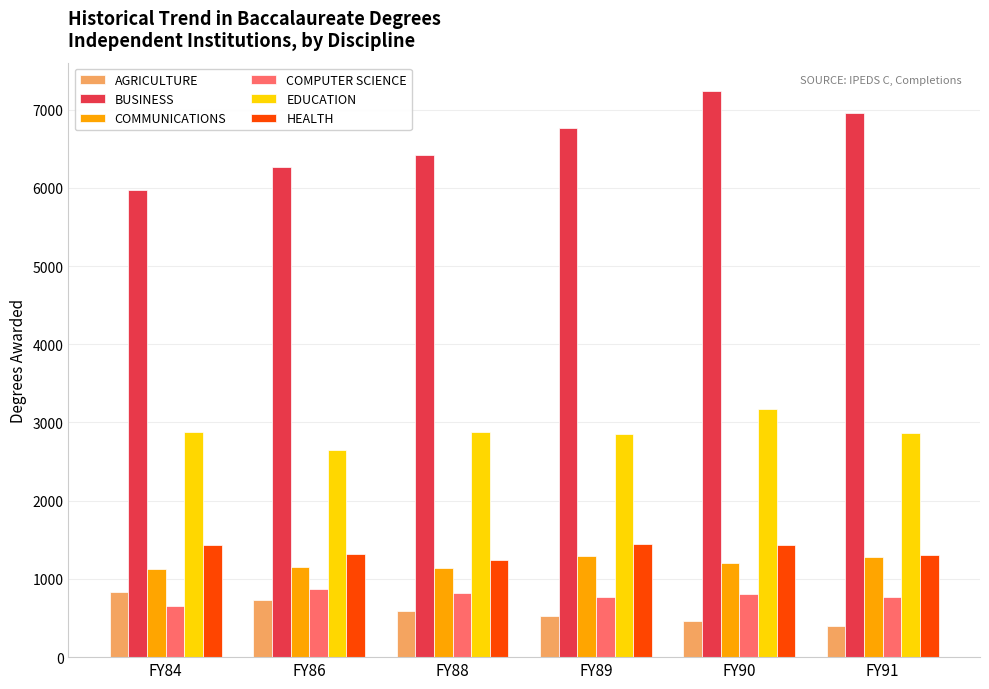

What is the minimum value for AGRICULTURE?

397